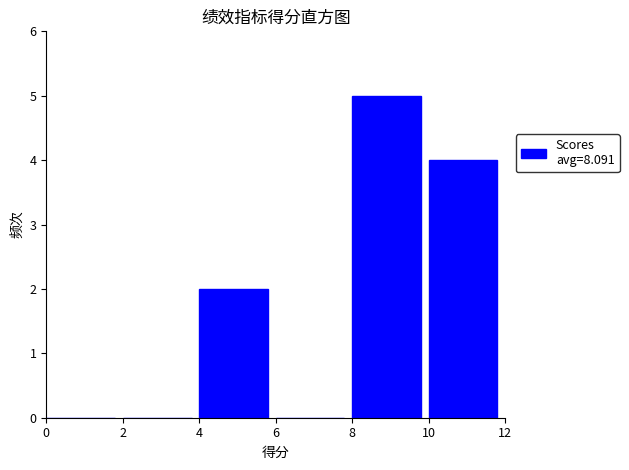

Reading left to right, transcribe this chart: for each bar, give the range it covers on the x-axis and its height. The values are not printed on the chart, so give them approximately, as read against the axis.

0 to 2: 0
2 to 4: 0
4 to 6: 2
6 to 8: 0
8 to 10: 5
10 to 12: 4